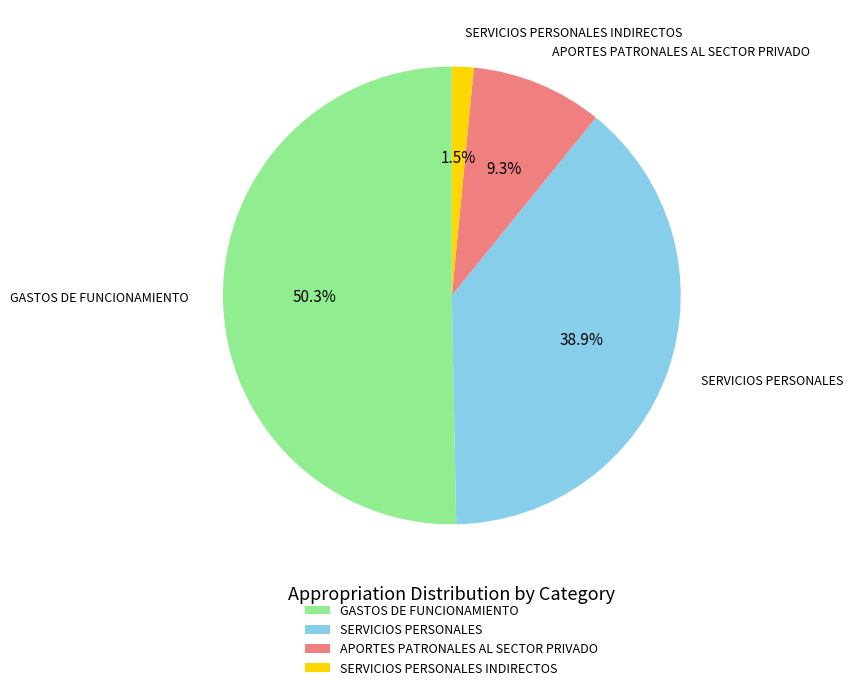

How many slices are in this pie chart?

4